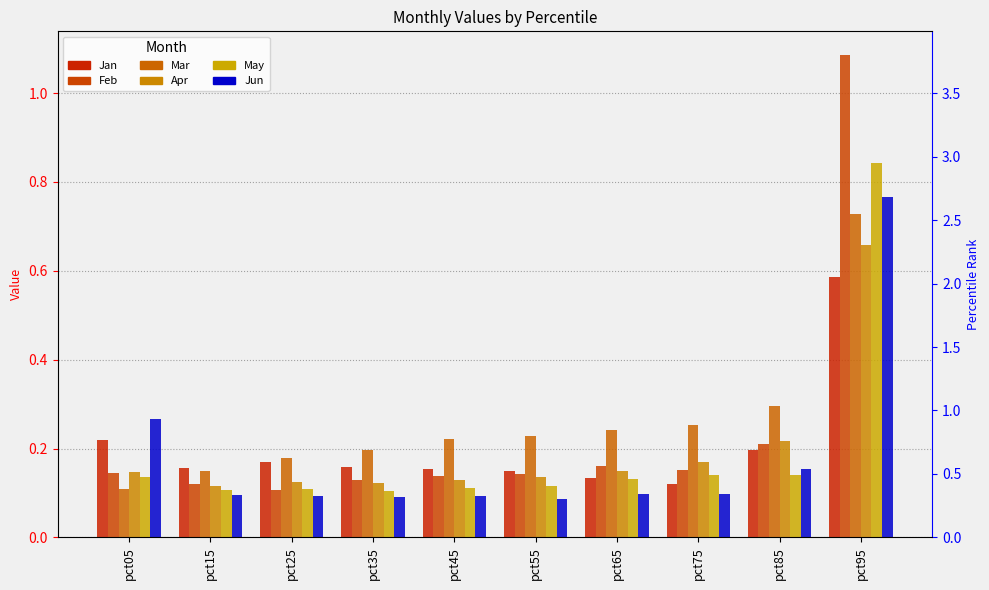

Which series has the largest total across all categories?

Mar